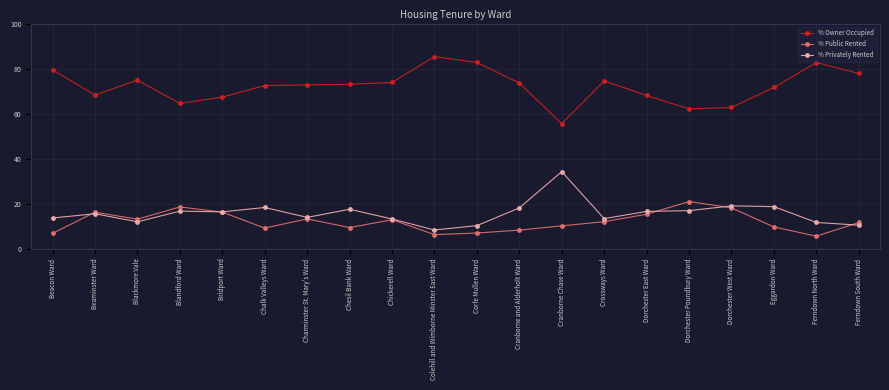

In % Public Rented, how many points are lower than both neighbors (excluding endpoints)?

5